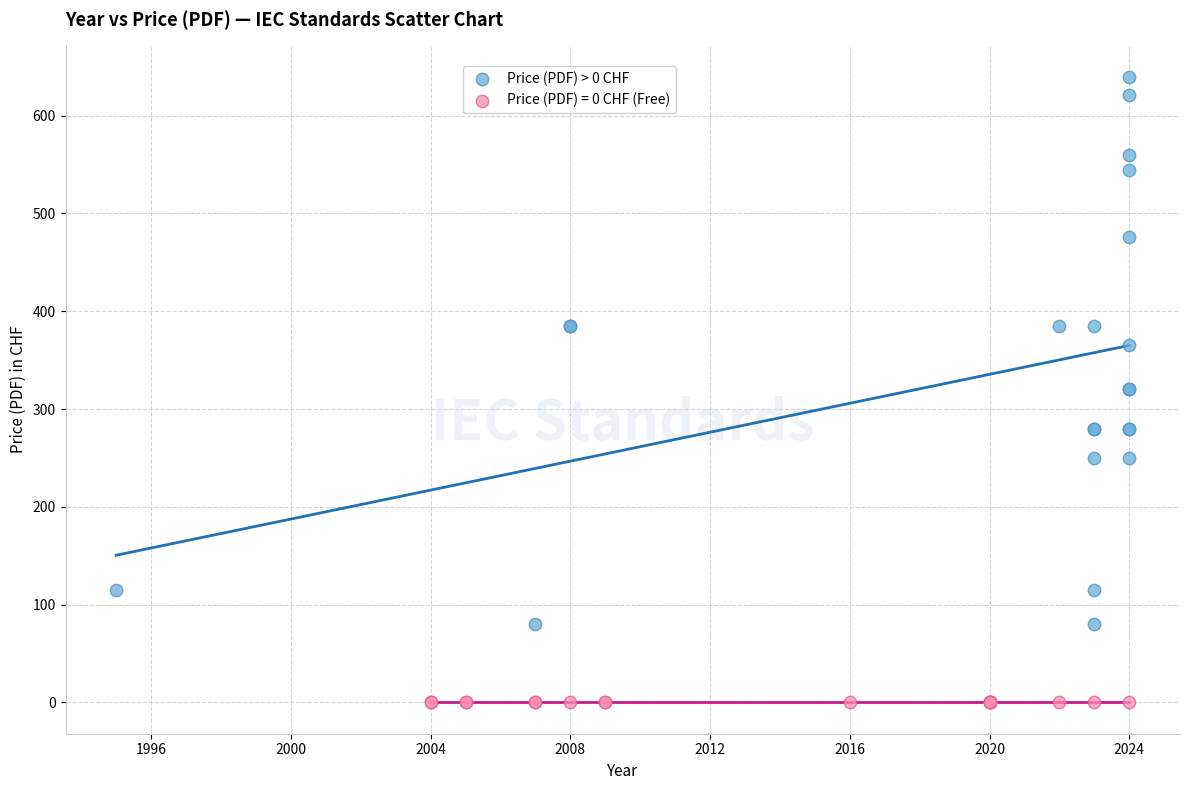

Which series contains the lowest Y value?

Price (PDF) = 0 CHF (Free)